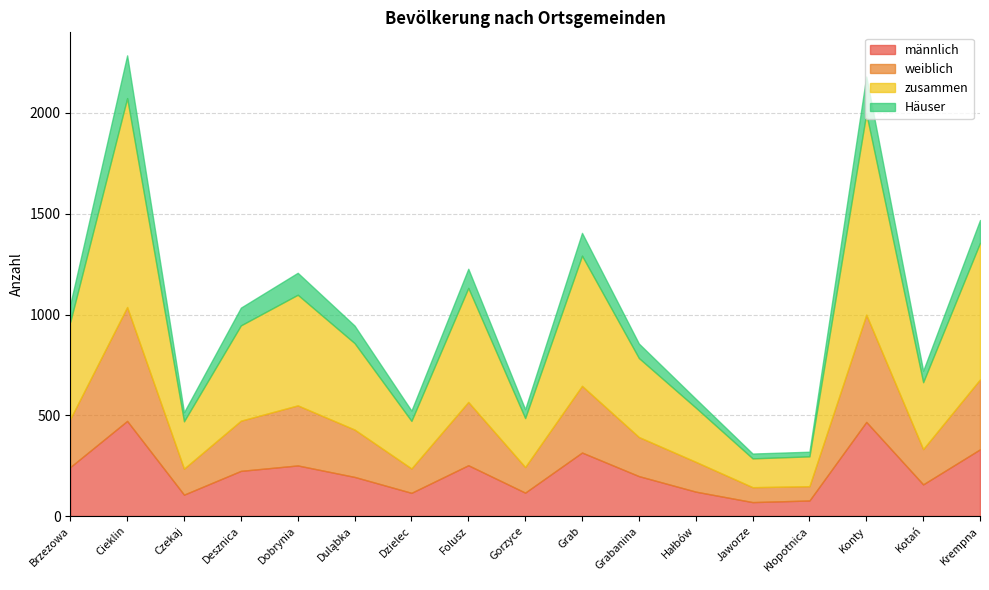

Reading left to right, list all the values displayed in this chart.

männlich: Brzezowa=243	Cieklin=472	Czekaj=106	Desznica=224	Dobrynia=251	Duląbka=194	Dzielec=115	Folusz=252	Gorzyce=116	Grab=315	Grabanina=198	Hałbów=121	Jaworze=69	Kłopotnica=77	Konty=467	Kotań=157	Krempna=331
weiblich: Brzezowa=239	Cieklin=565	Czekaj=129	Desznica=249	Dobrynia=298	Duląbka=235	Dzielec=121	Folusz=314	Gorzyce=127	Grab=331	Grabanina=194	Hałbów=148	Jaworze=74	Kłopotnica=71	Konty=532	Kotań=175	Krempna=347
zusammen: Brzezowa=482	Cieklin=1037	Czekaj=235	Desznica=473	Dobrynia=549	Duląbka=429	Dzielec=236	Folusz=566	Gorzyce=243	Grab=646	Grabanina=392	Hałbów=269	Jaworze=143	Kłopotnica=148	Konty=999	Kotań=332	Krempna=678
Häuser: Brzezowa=87	Cieklin=212	Czekaj=45	Desznica=88	Dobrynia=109	Duląbka=87	Dzielec=51	Folusz=95	Gorzyce=44	Grab=113	Grabanina=72	Hałbów=44	Jaworze=24	Kłopotnica=23	Konty=183	Kotań=57	Krempna=113